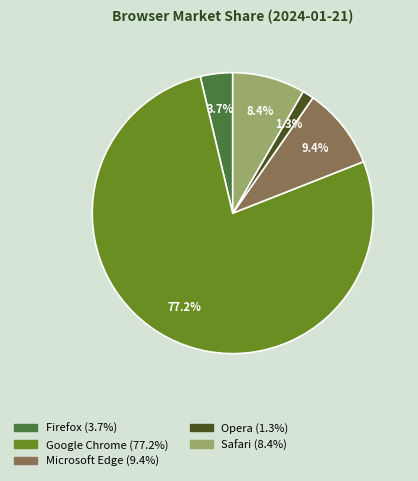

What is the smallest slice in the pie chart?

Opera